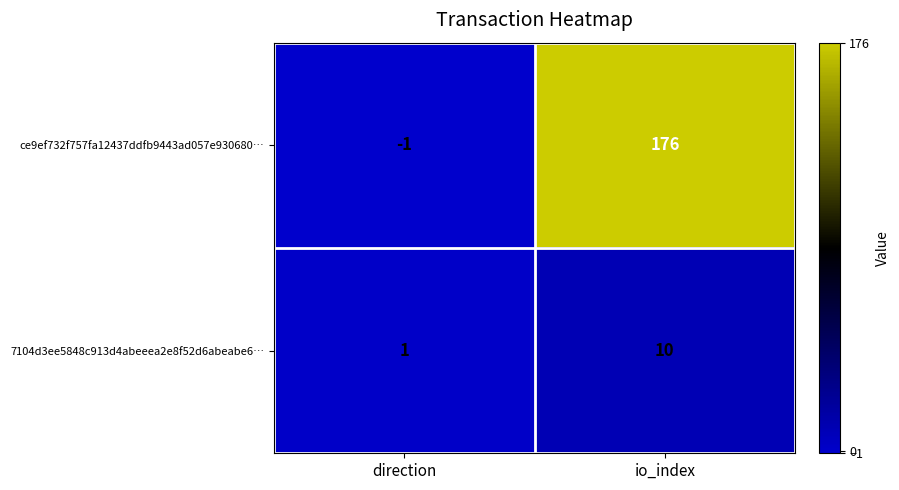

True or false: ce9ef732f757fa12437ddfb9443ad057e930680… has a value of 176 at io_index.

True